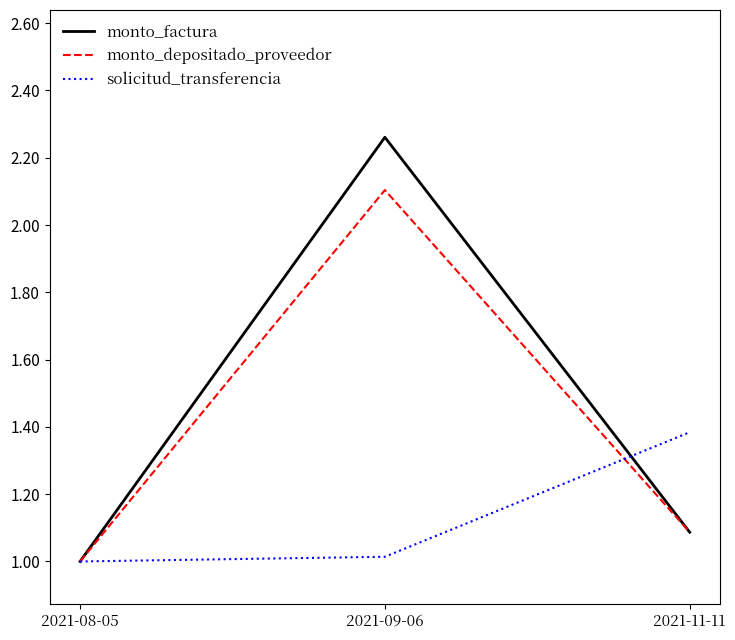

Rank the categories by monto_depositado_proveedor value from lowest to highest.

2021-08-05, 2021-11-11, 2021-09-06